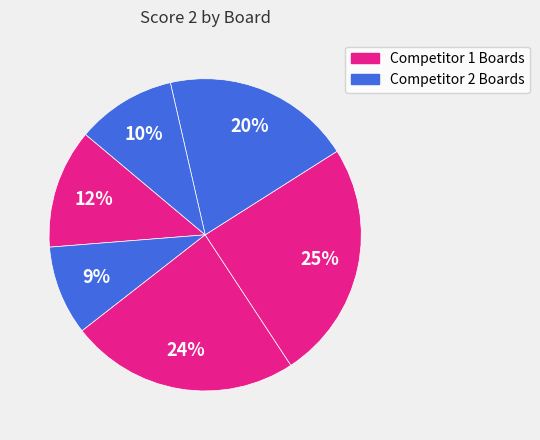

Does any single category account for the majority?

No